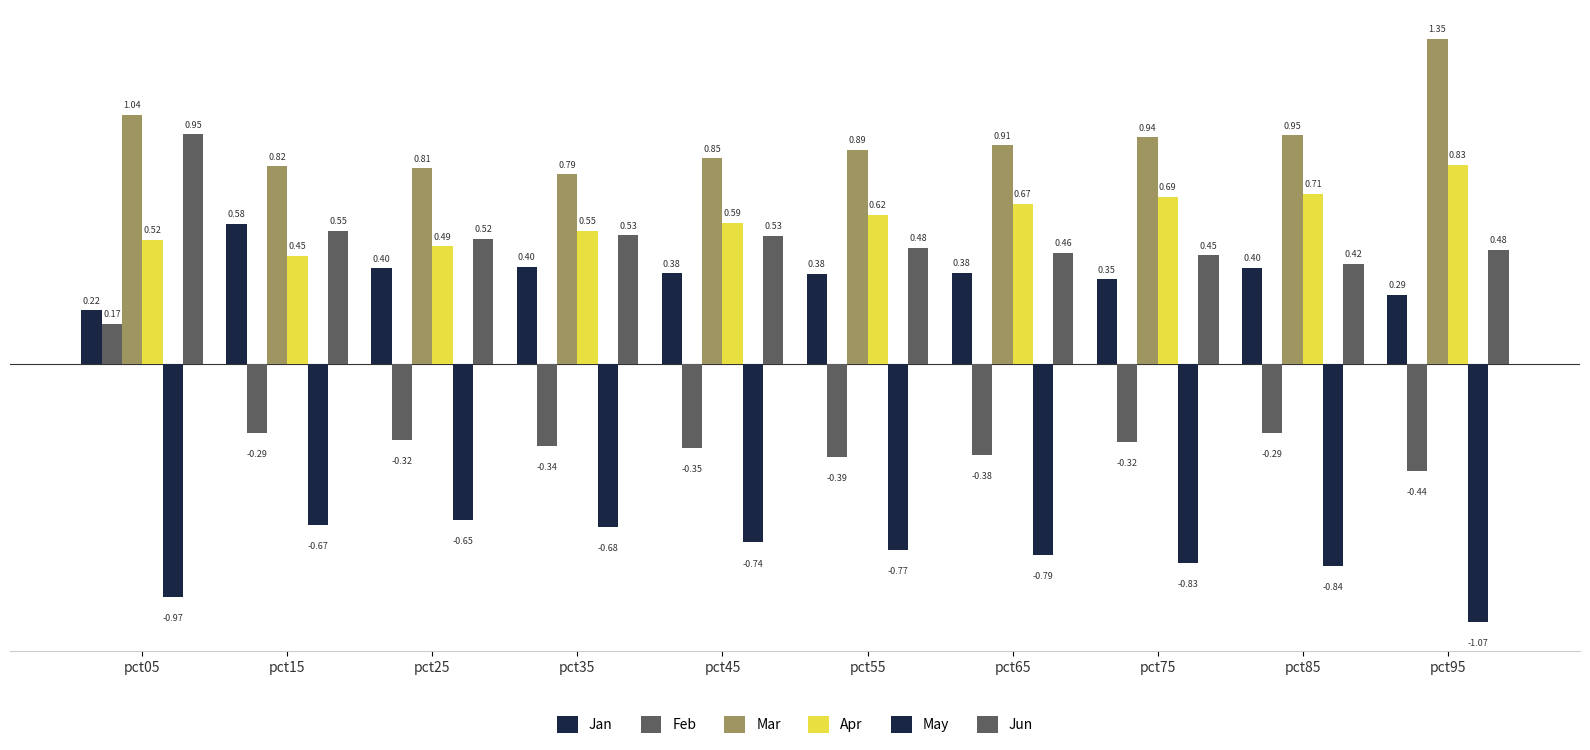

How many values in Feb are above zero?

1